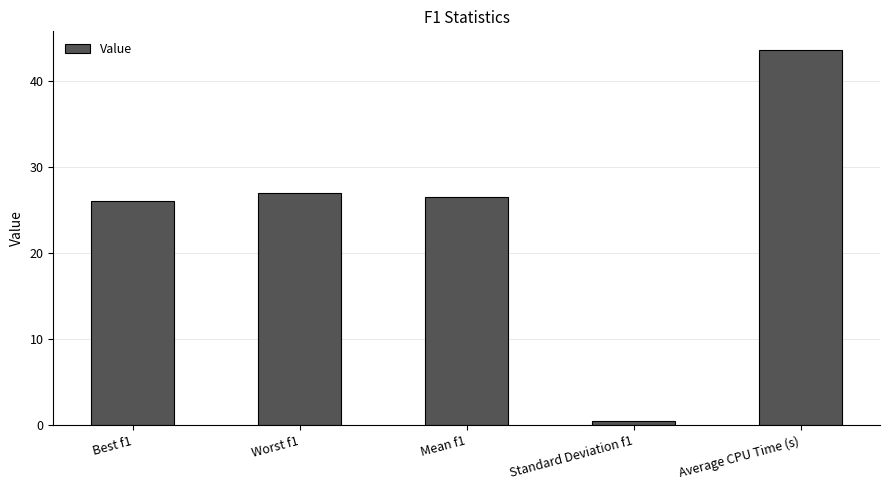

What is the label of the 4th bar from the left?

Standard Deviation f1